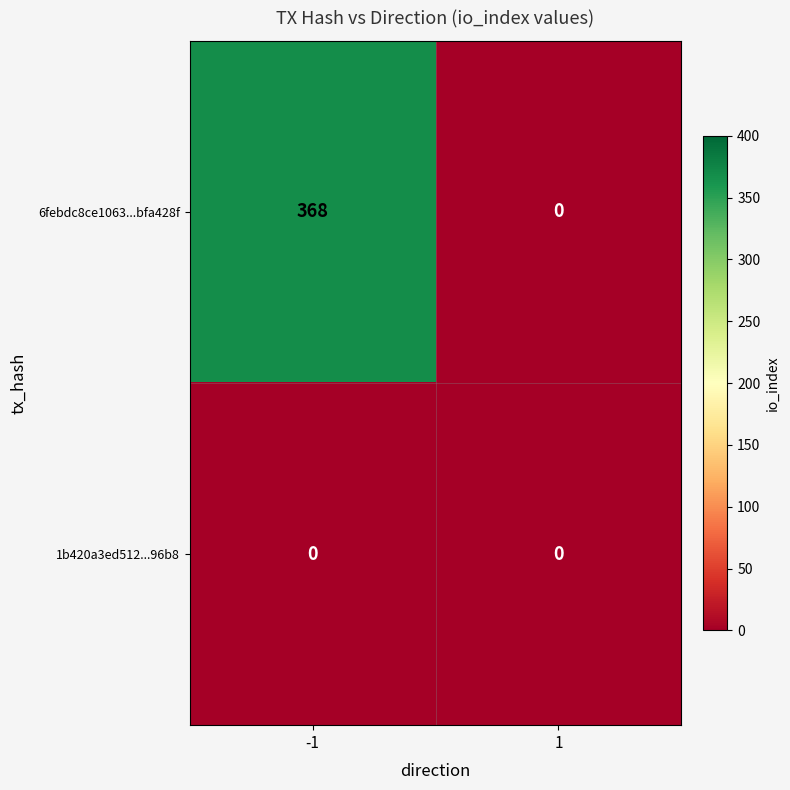

Reading left to right, what are all the values shown in this chart?

6febdc8ce1063...bfa428f: -1=368	1=0
1b420a3ed512...96b8: -1=0	1=0